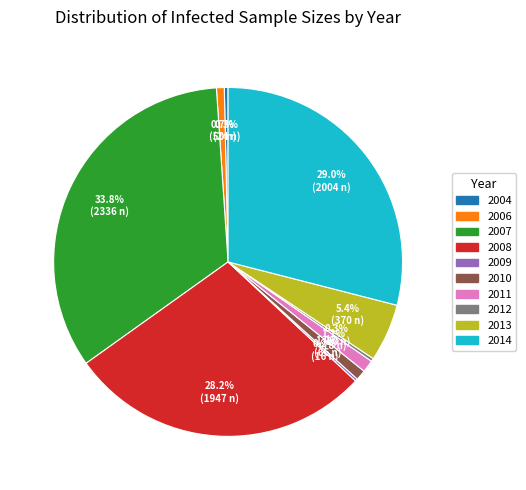

Does 2010 represent more than half of the total?

No